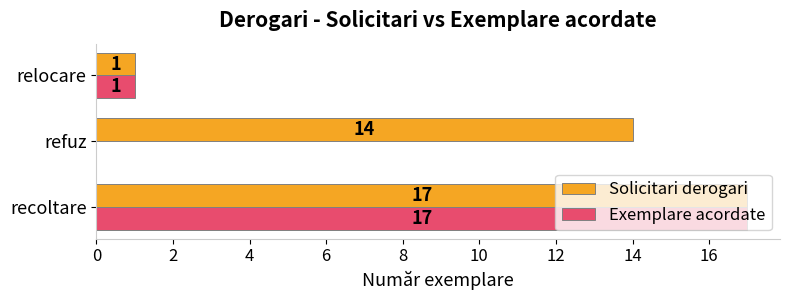

Is the value of Solicitari derogari at refuz greater than the value of Exemplare acordate at recoltare?

No